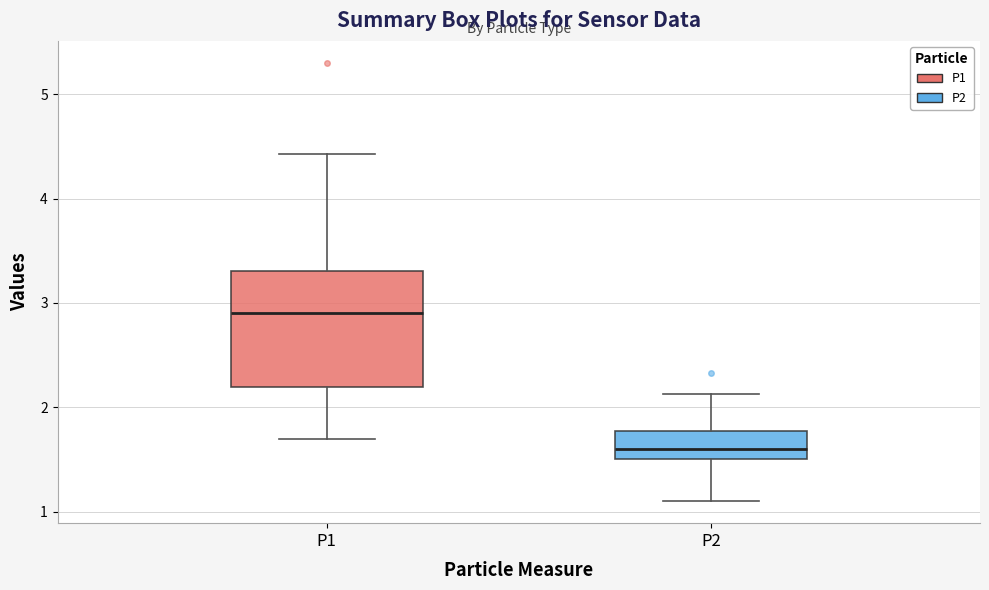

Which box is the tallest, from its lower edge to its upper edge?

P1